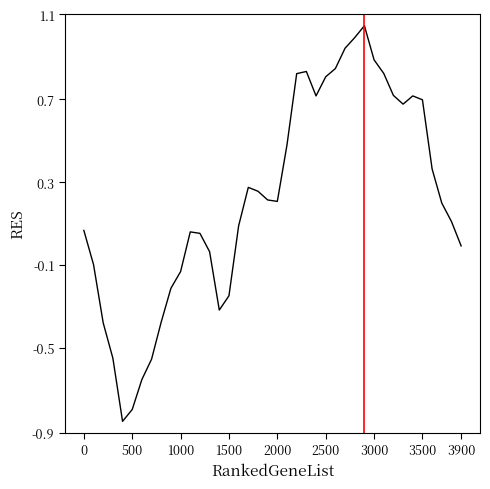

Does the chart display data point markers on the line(s)?

No